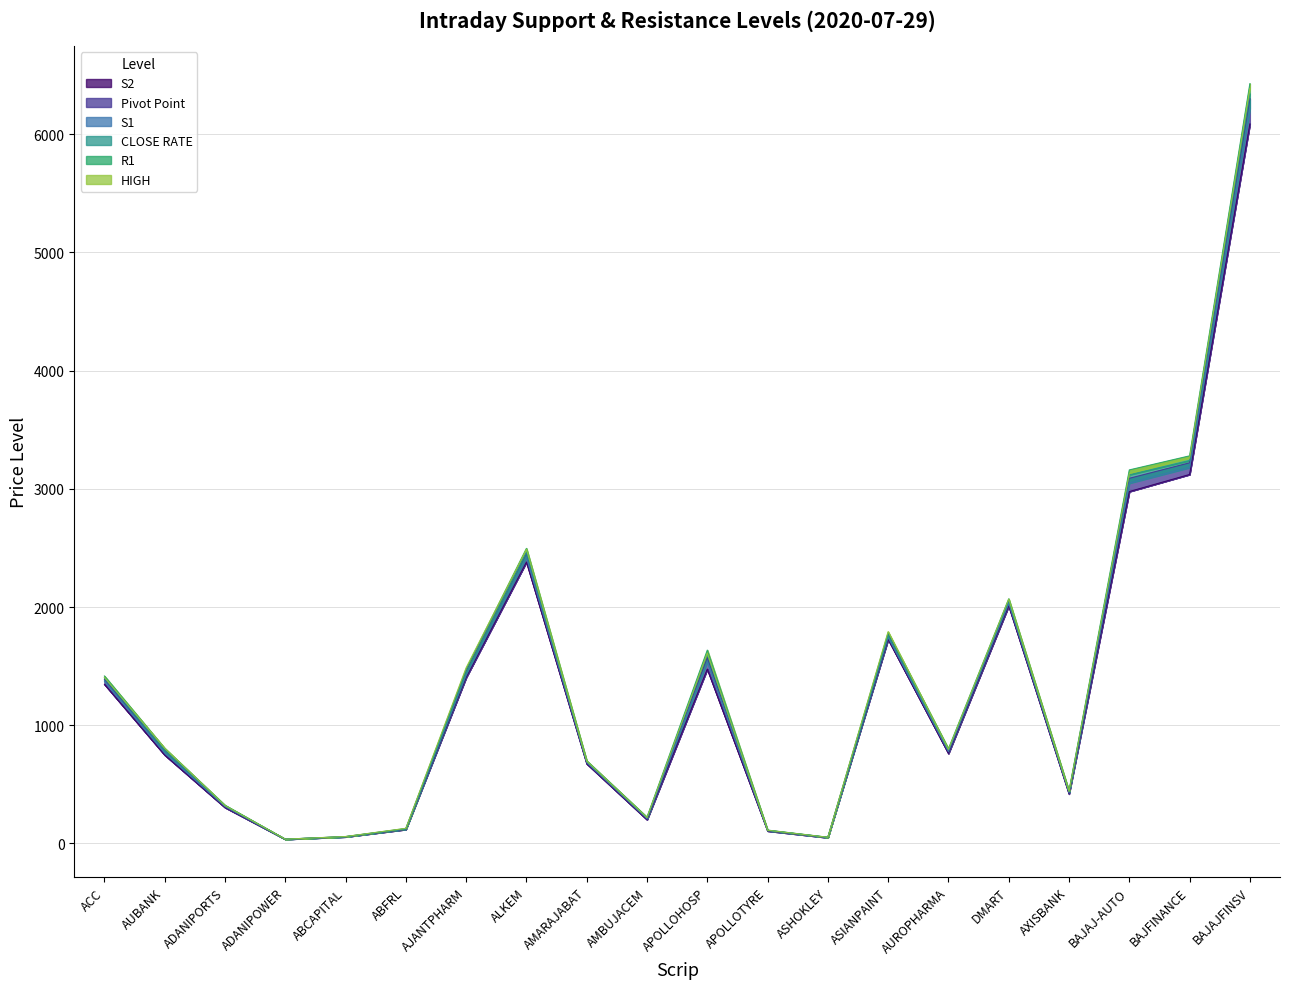

True or false: S1 and HIGH intersect in this chart.

False